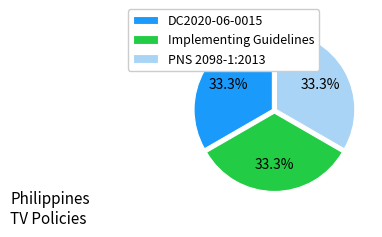

Is Implementing Guidelines the majority of the pie?

No